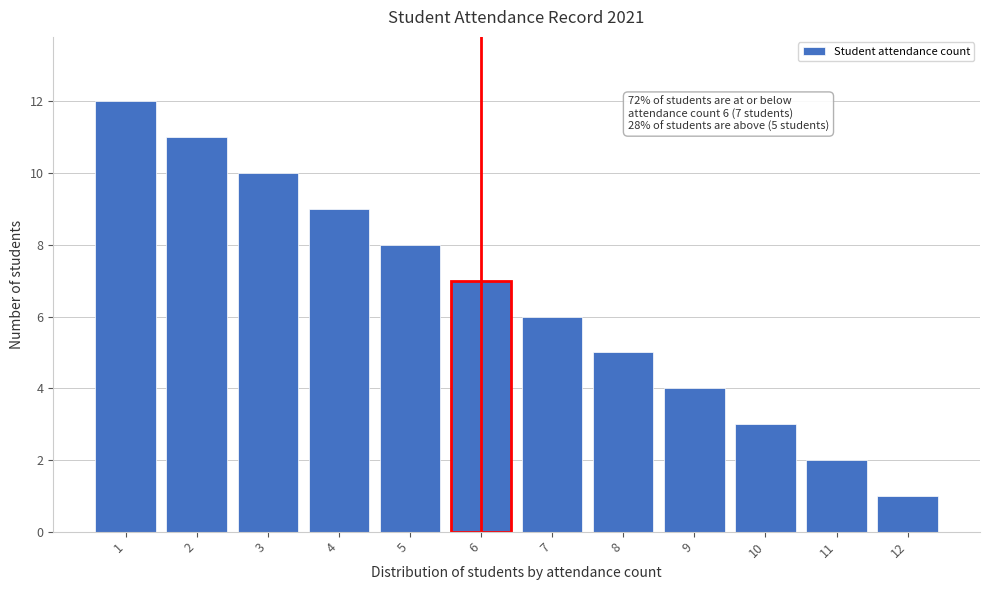

Reading left to right, transcribe all the data shown in this chart.

12	11	10	9	8	7	6	5	4	3	2	1